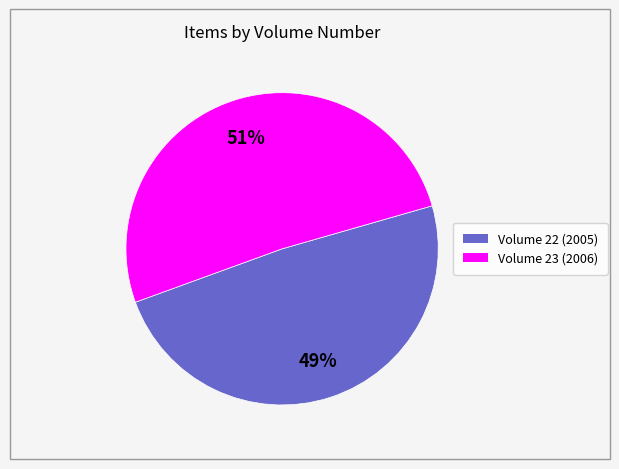

Does any single category account for the majority?

Yes